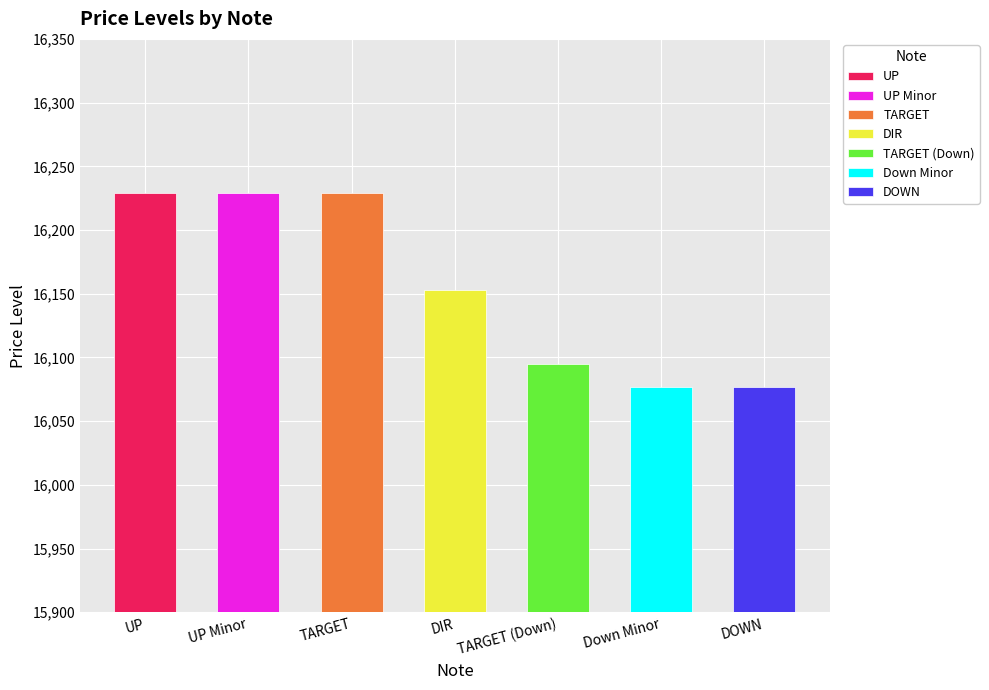

Reading left to right, transcribe all the data shown in this chart.

16228.9	16228.9	16228.9	16153.0	16094.9	16077.1	16077.1